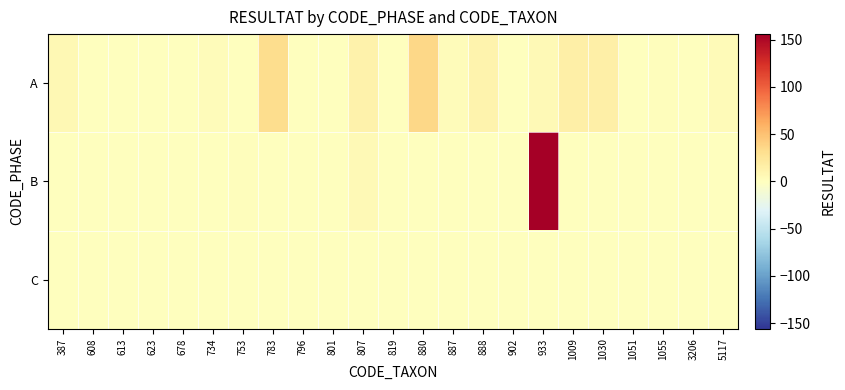

Which has a higher value, 880 or 783?

880